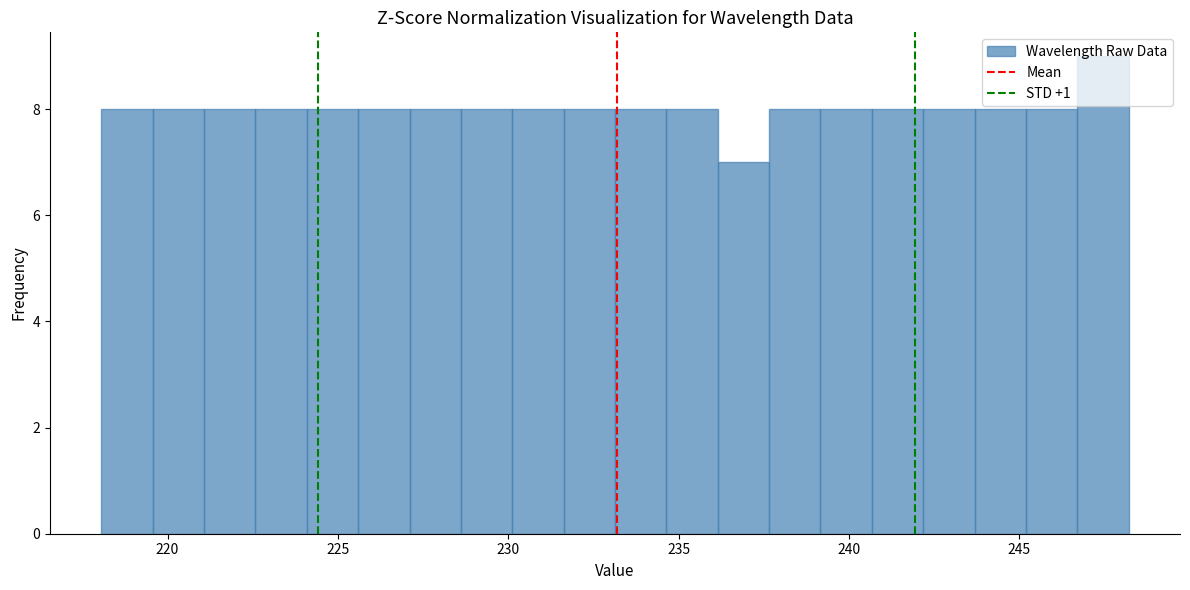

Read against the x-axis, roughly where is the centre of the tallest bar?

247.5